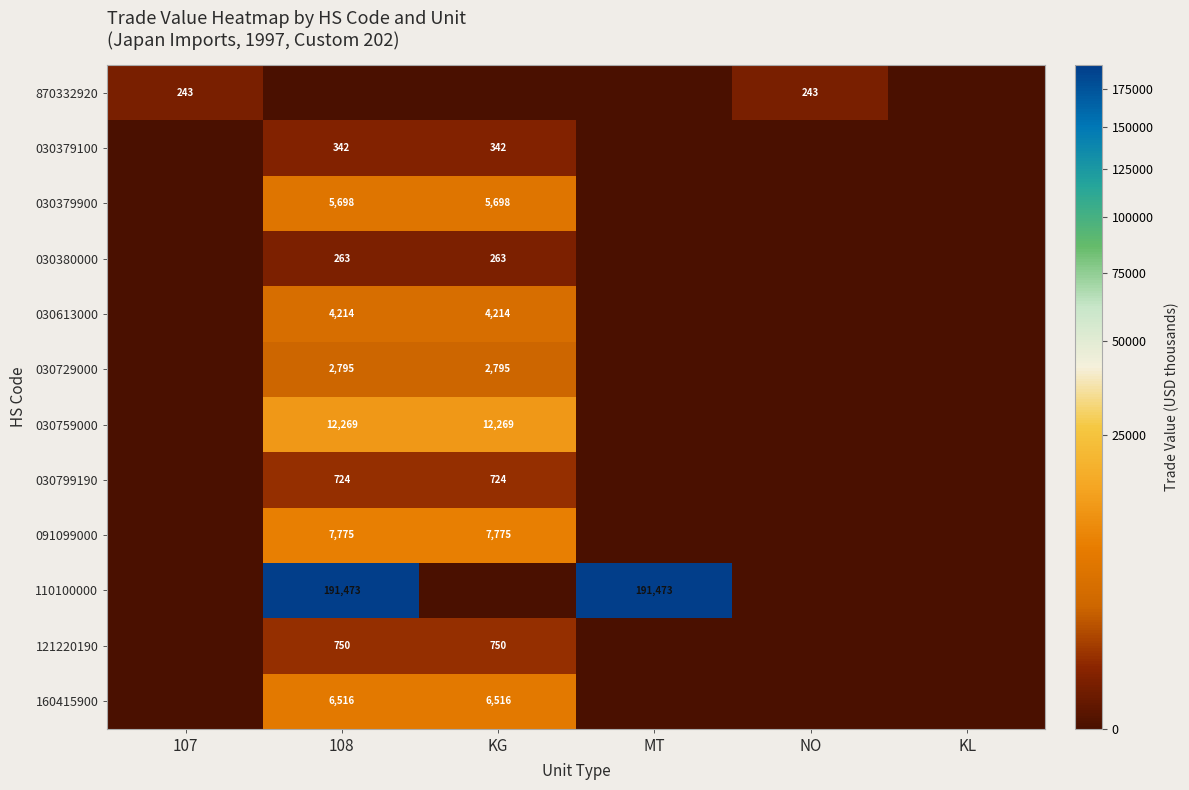

What is the spread (max minus min) of values at 108?

191473